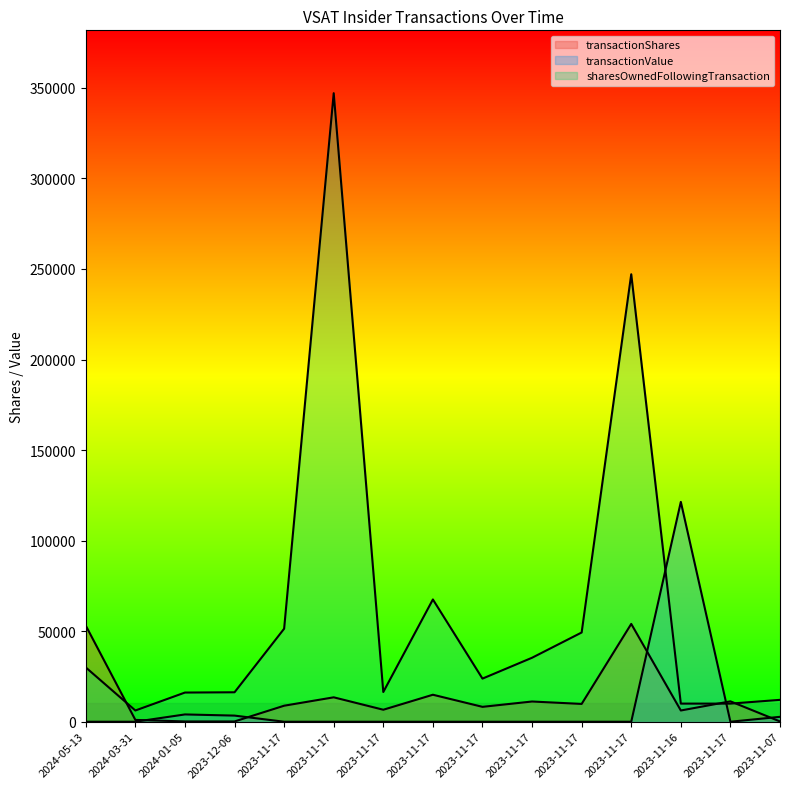

Is it true that sharesOwnedFollowingTransaction equals 9999 at 2023-11-16?

True